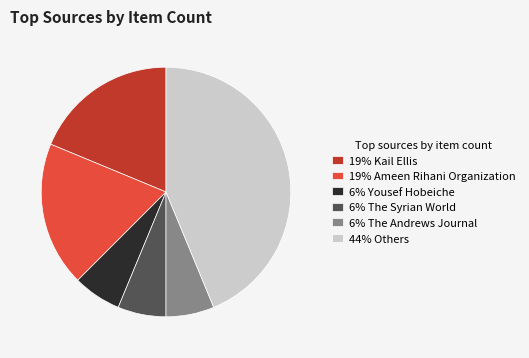

Count the number of slices in the pie.

6